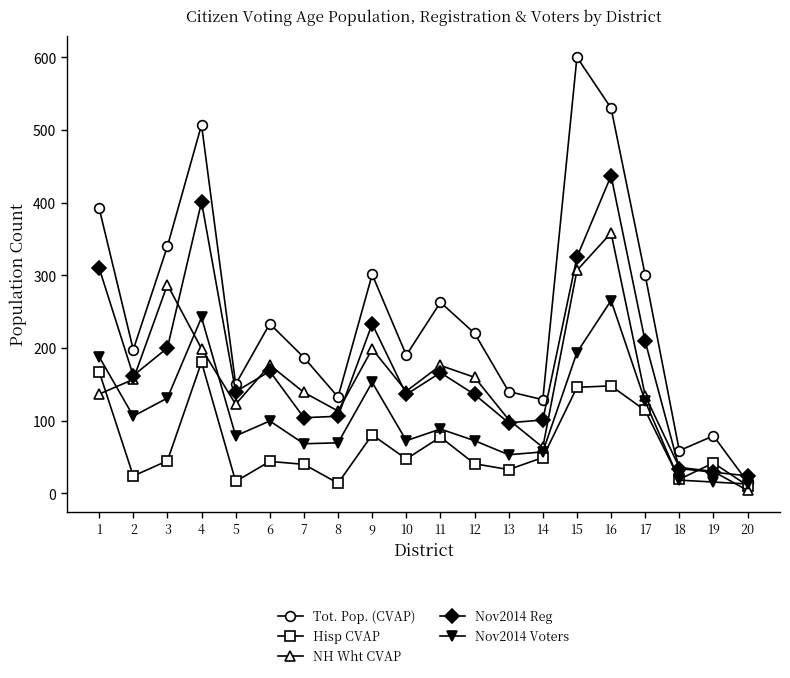

What is the maximum value shown in the chart?

600.2